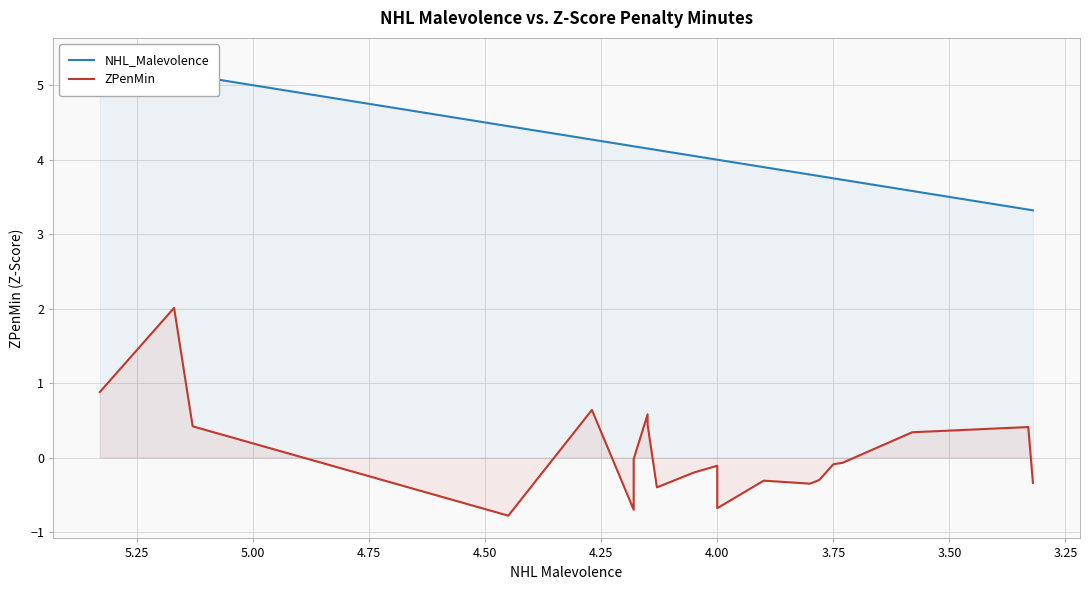

What is the lowest value of the NHL_Malevolence series?

3.3